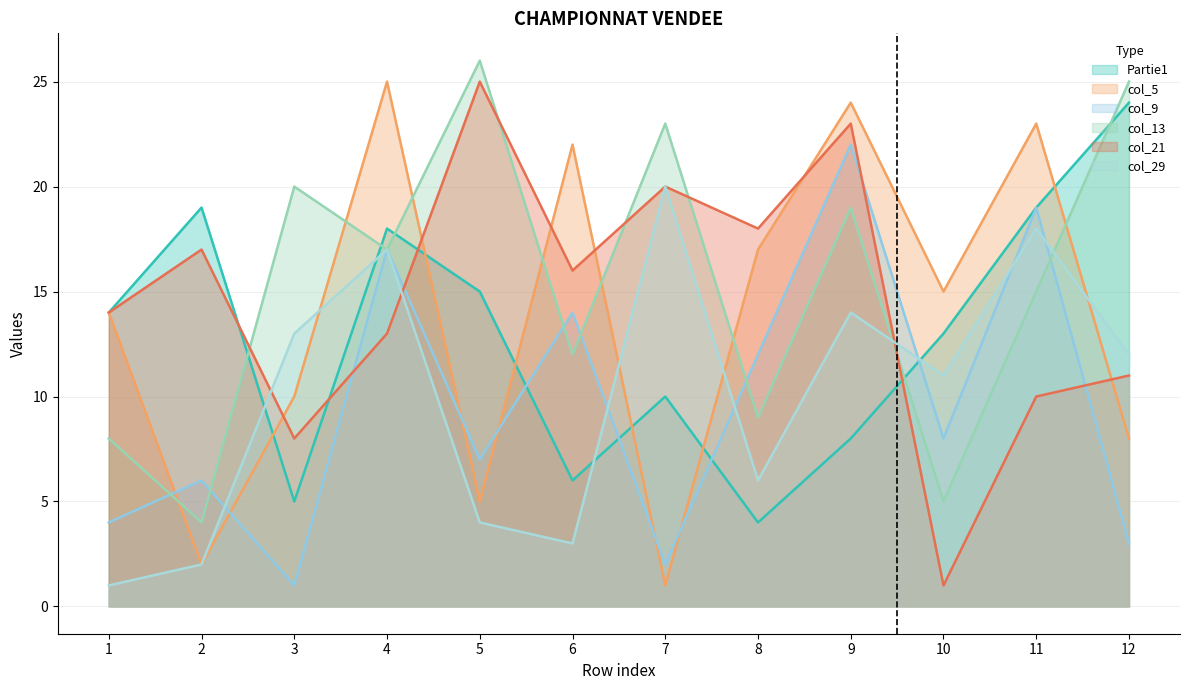

Is the value of col_13 at 10 greater than the value of col_5 at 2?

Yes